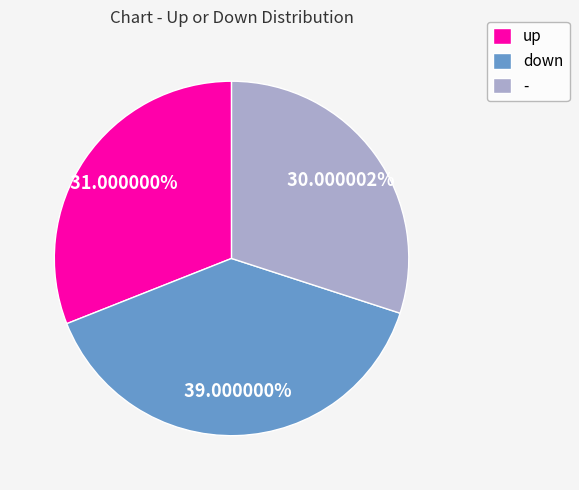

What percentage is NOT represented by -?

70.0%